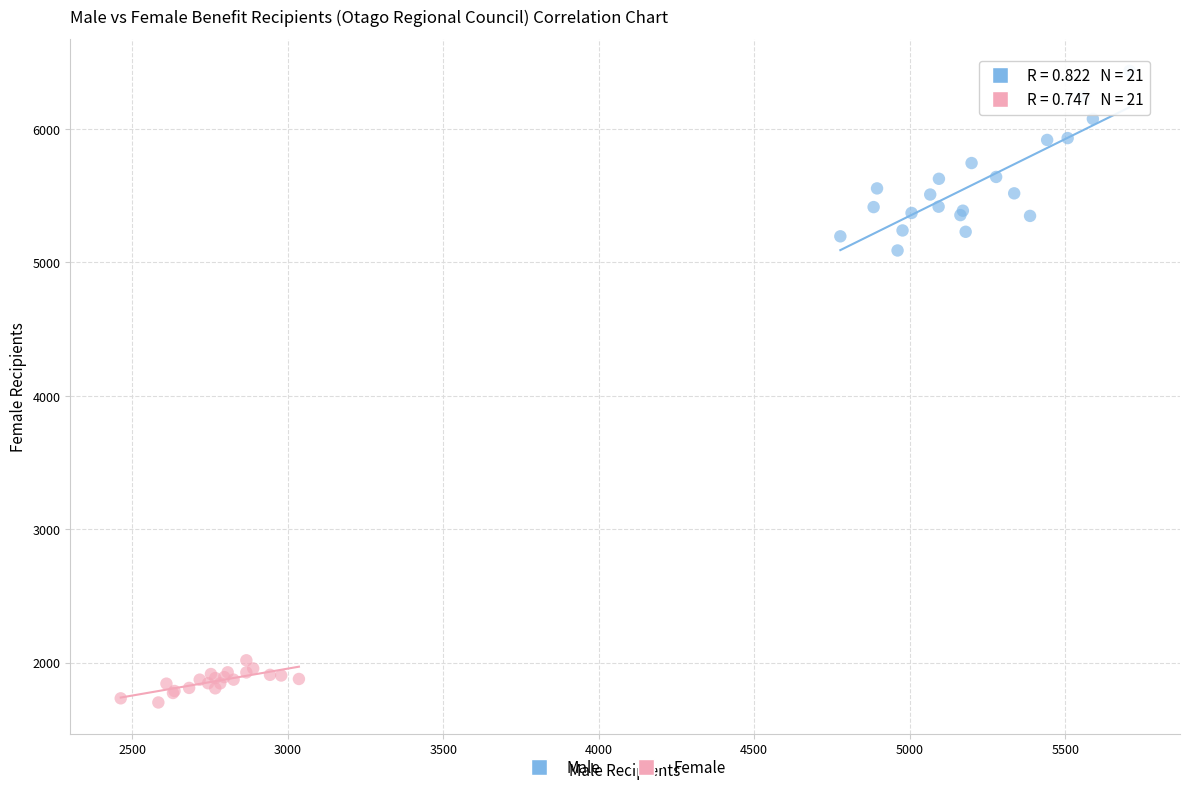

Which series reaches the minimum Y coordinate?

Female